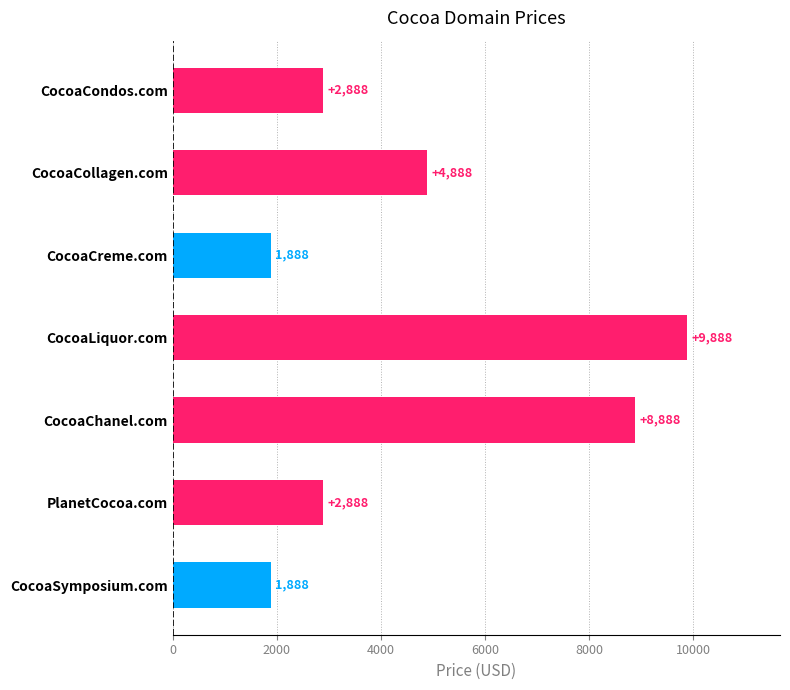

Is it true that the value at CocoaLiquor.com is 3620?

False